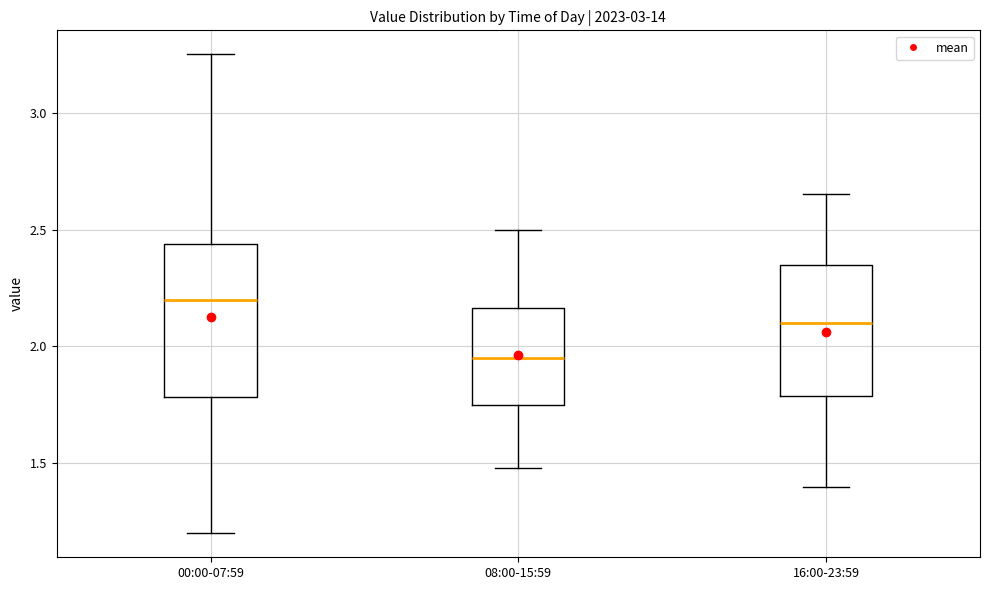

Which box is the tallest, from its lower edge to its upper edge?

00:00-07:59